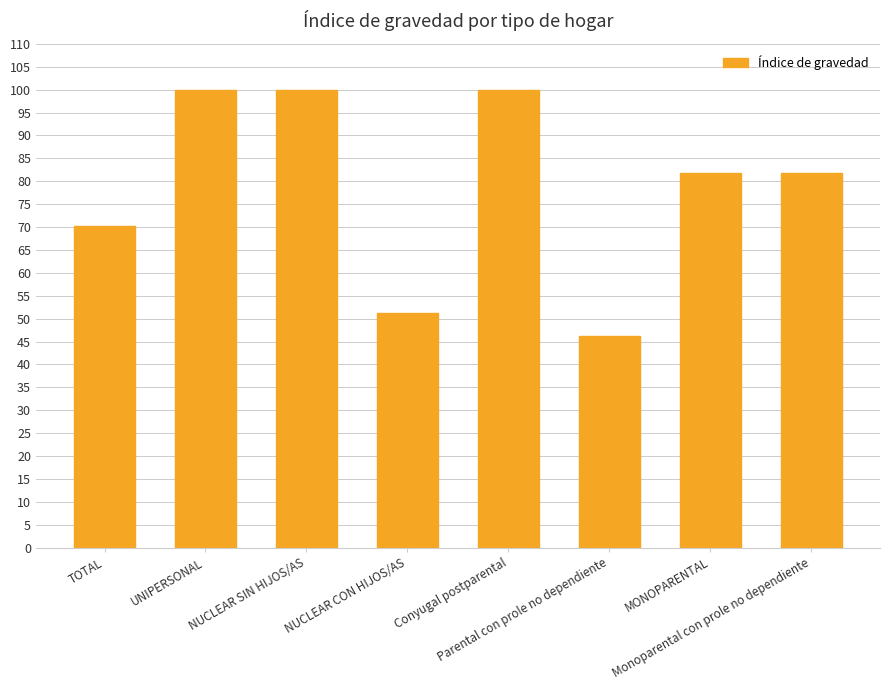

What is the value of the 7th bar from the left?

81.8